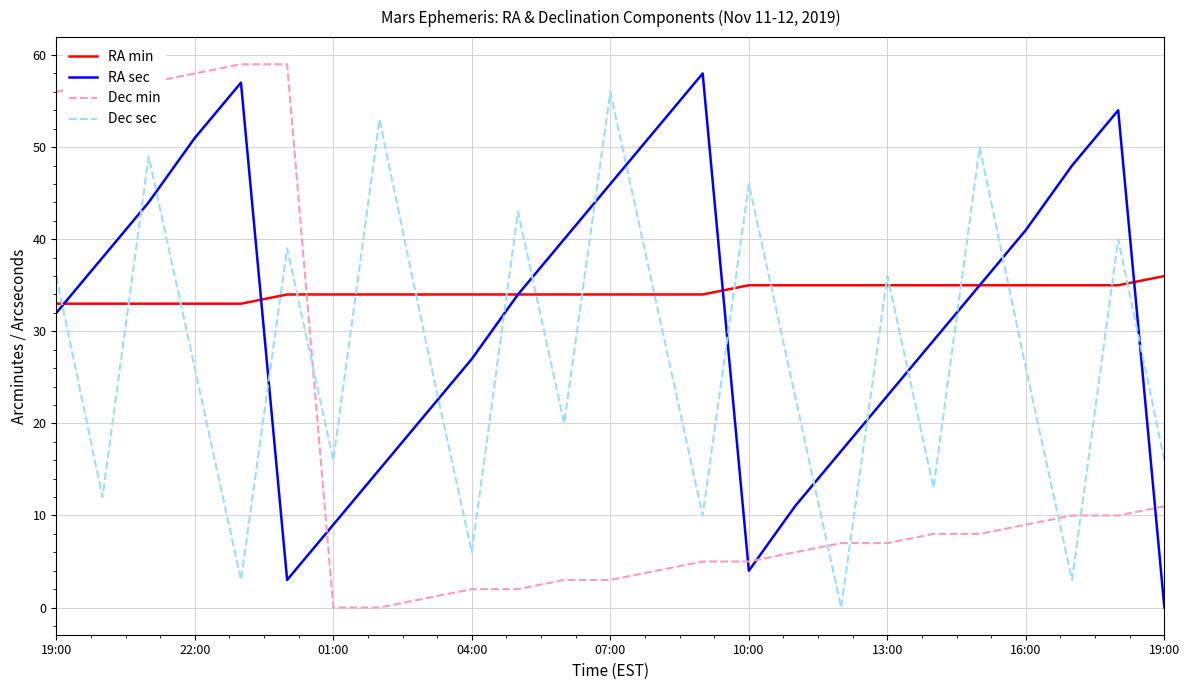

What is the lowest value of the RA min series?

33